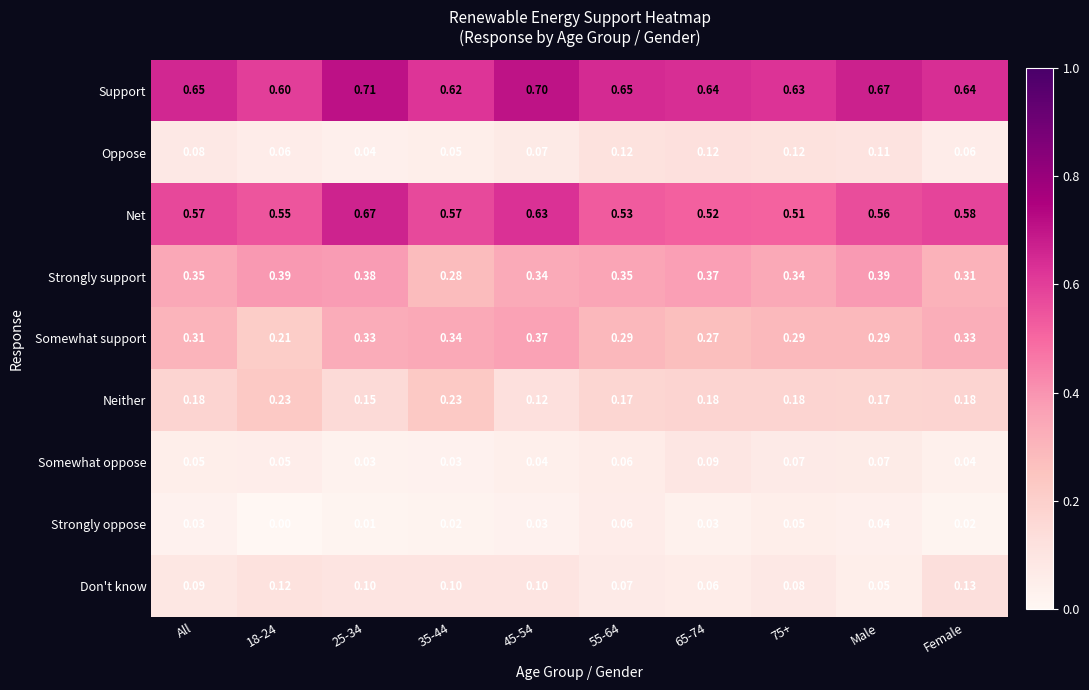

What is the greatest value displayed?

0.7